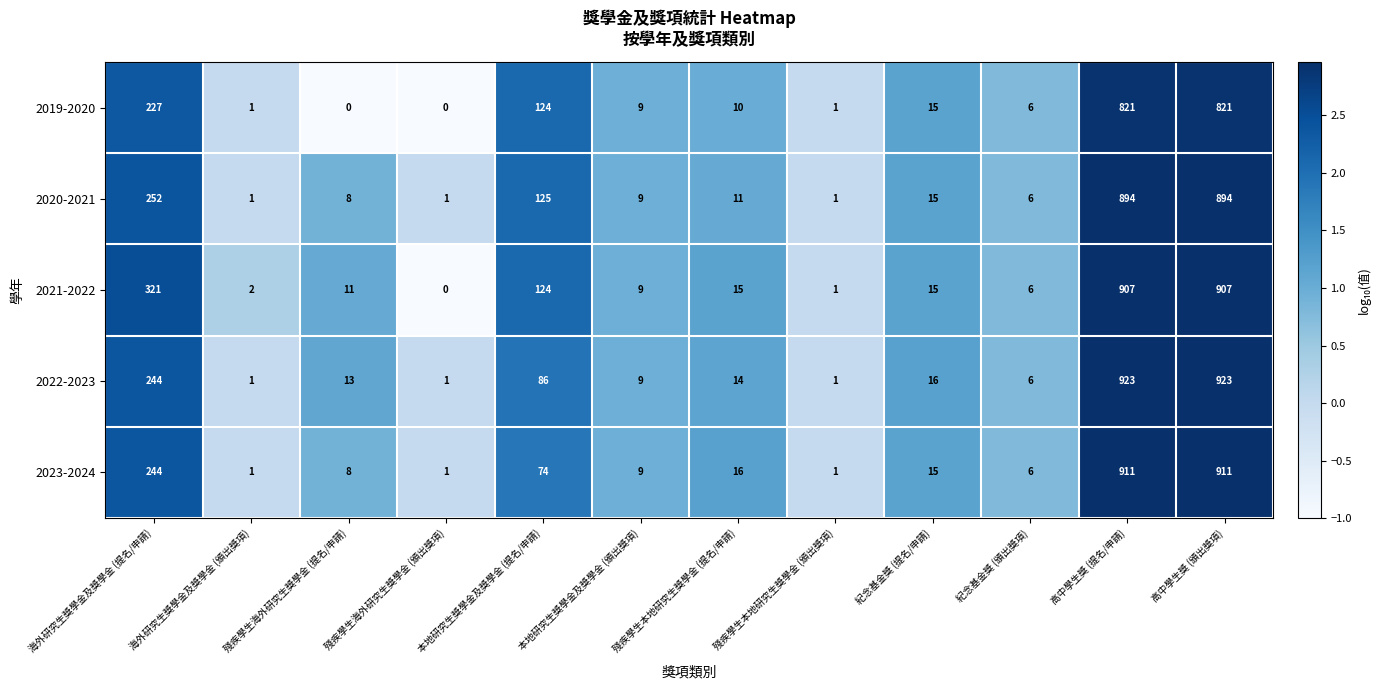

What is the maximum value for 2020-2021?

894